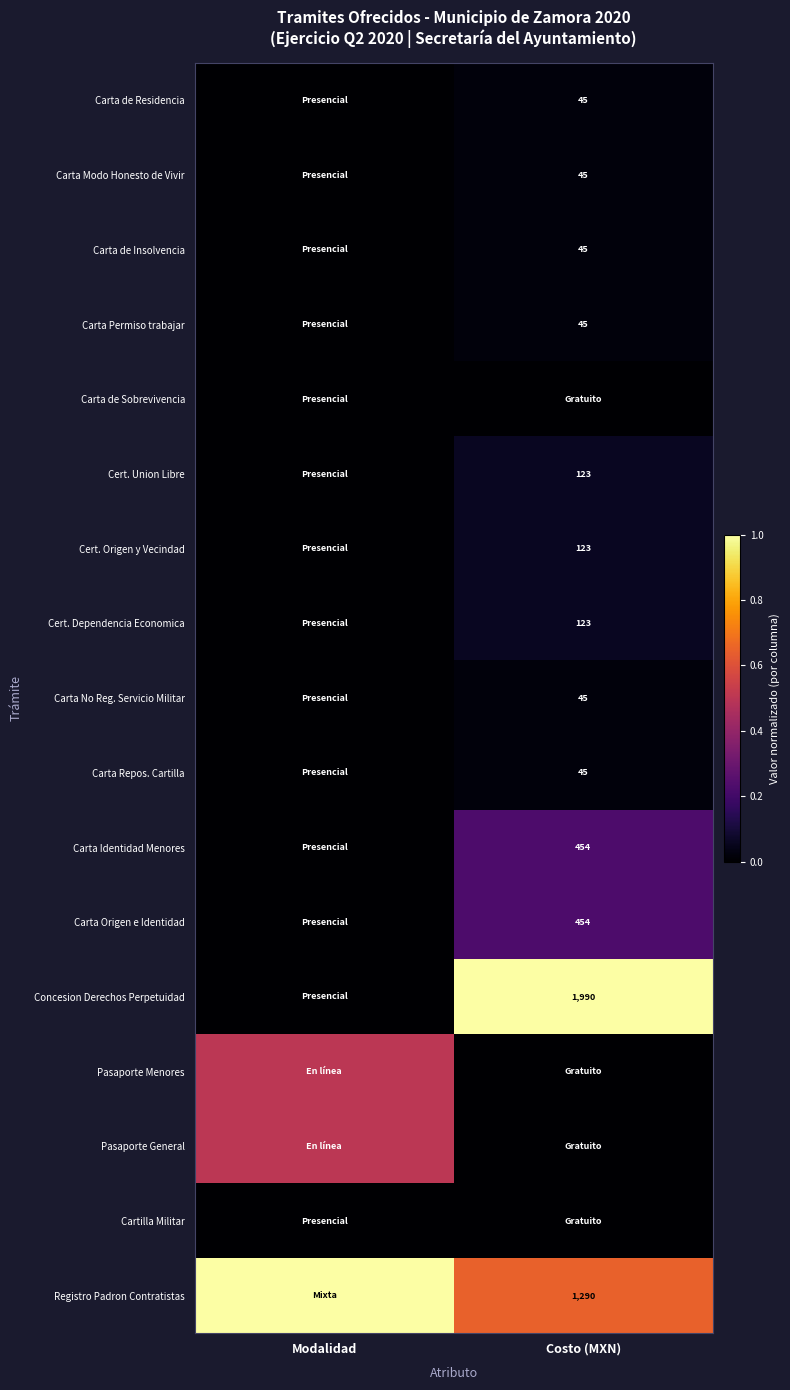

Is the value of Concesion Derechos Perpetuidad at Costo (MXN) greater than the value of Cert. Union Libre at Costo (MXN)?

Yes